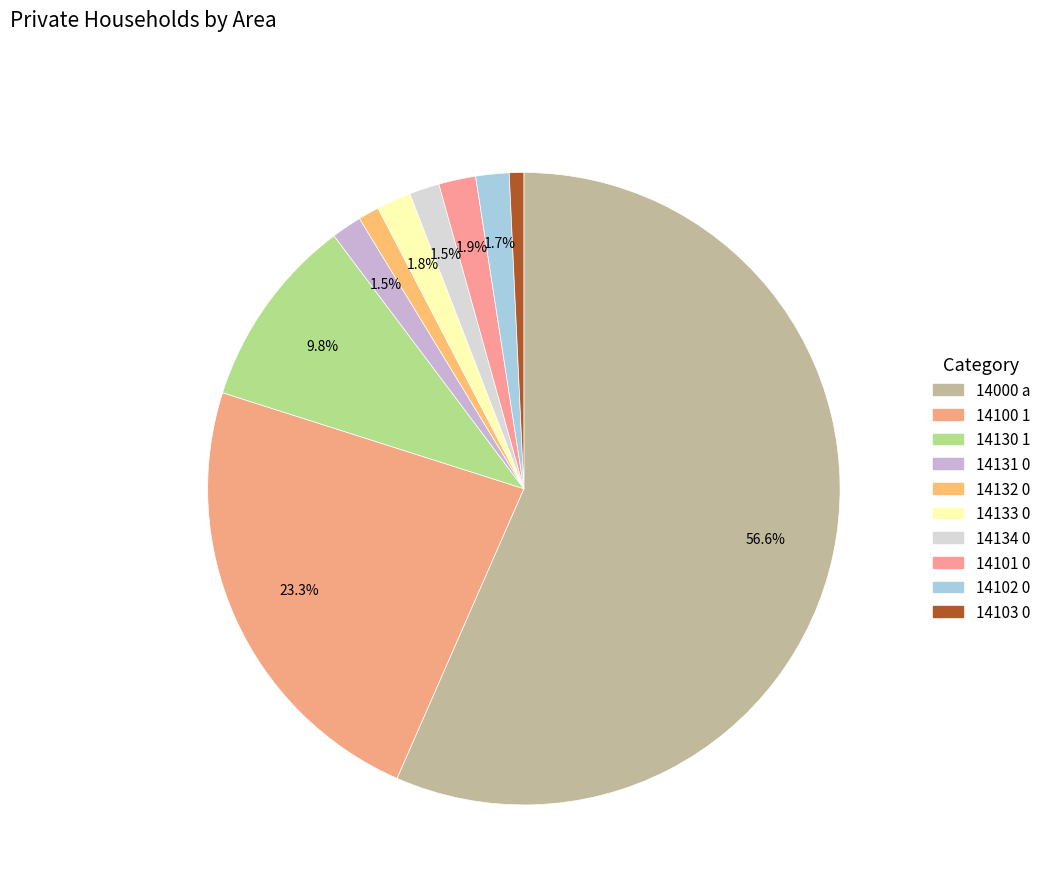

How many segments does this pie chart have?

10